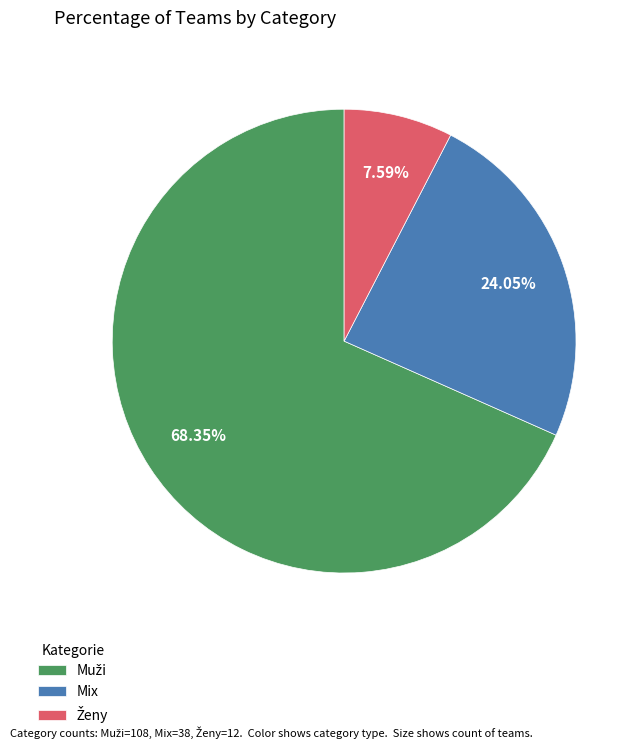

To the nearest percent, what is the difference between the largest and smallest slice percentages?

61%